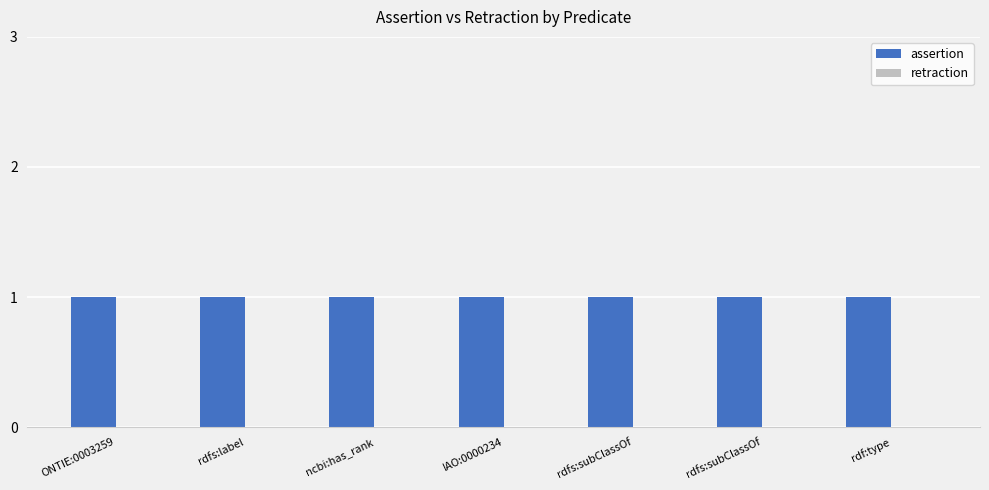

What is the label of the 6th bar from the right?

rdfs:label